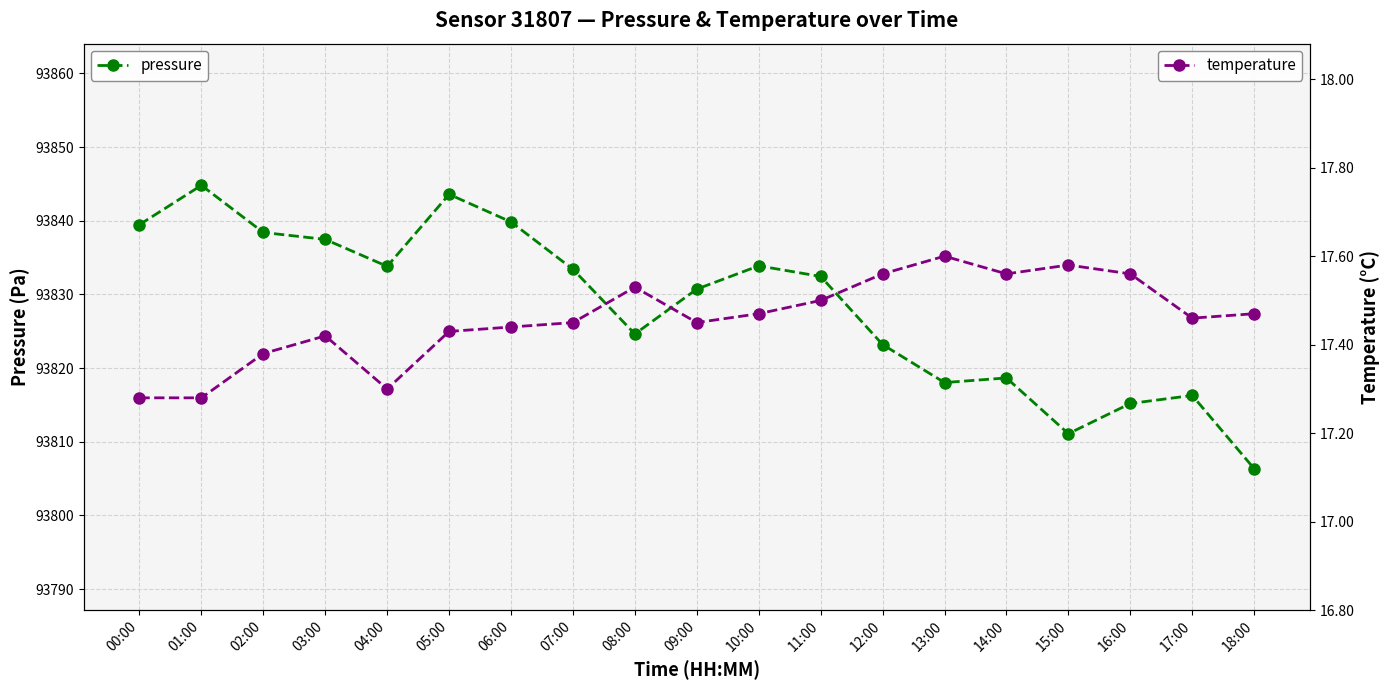

The value of temperature at 06:00 is 9.1. True or false?

False